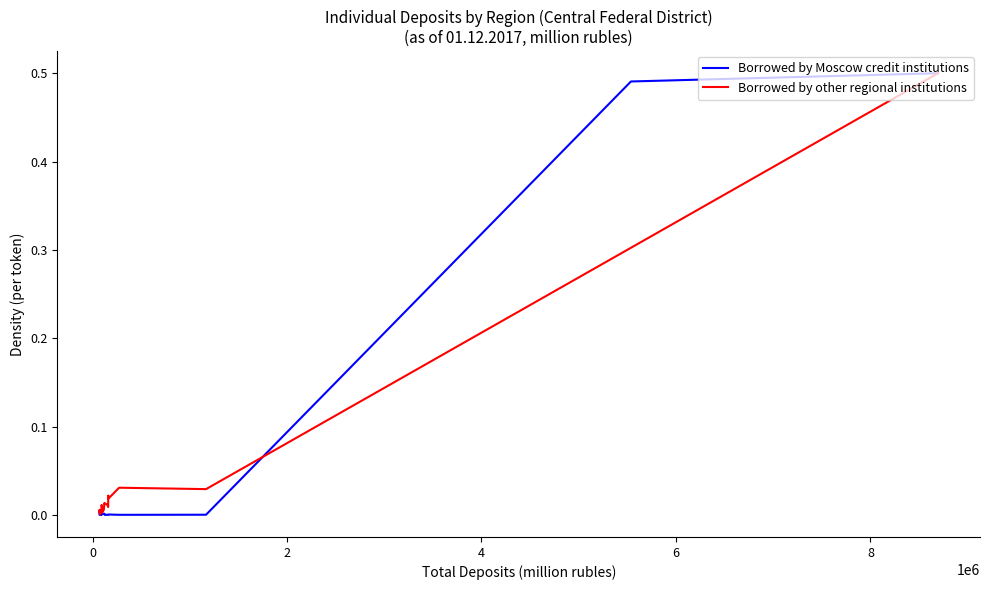

How many lines are shown in the chart?

2